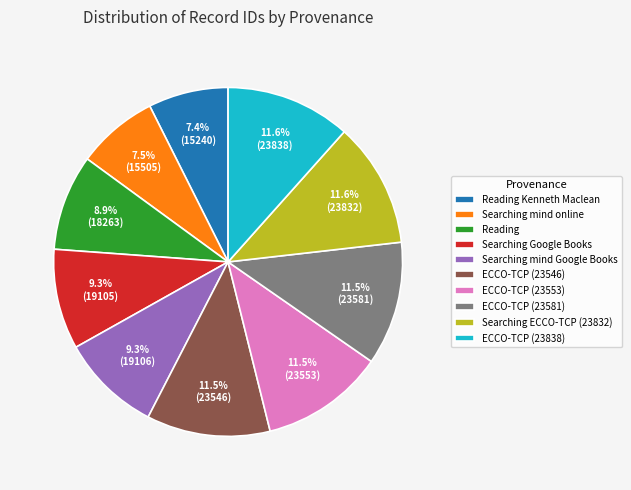

How many segments does this pie chart have?

10